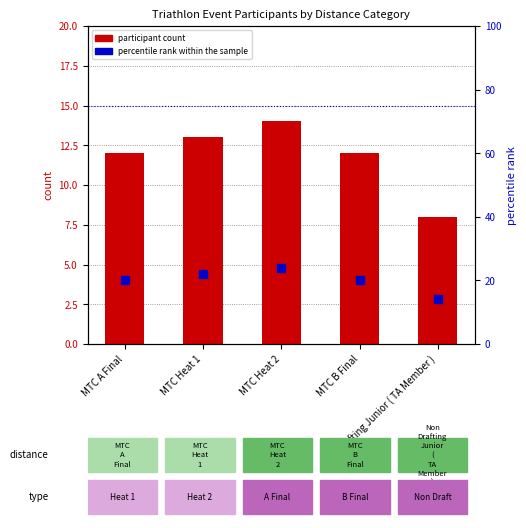

At MTC Heat 1, list the series in order from smallest to largest.

participant count, percentile rank within the sample